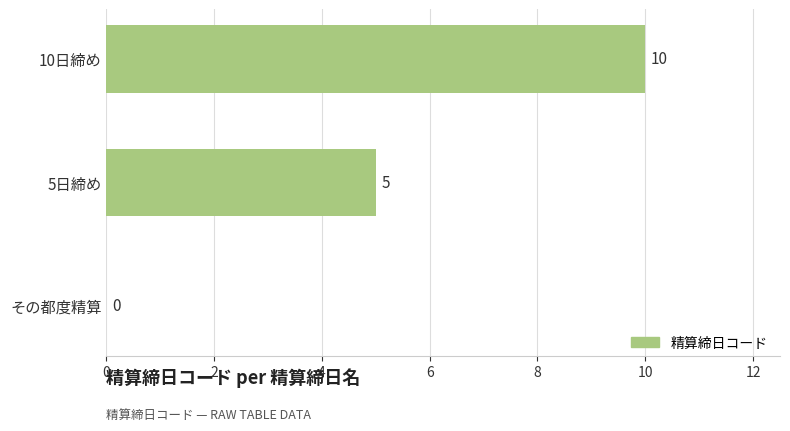

What is the maximum value shown in the chart?

10